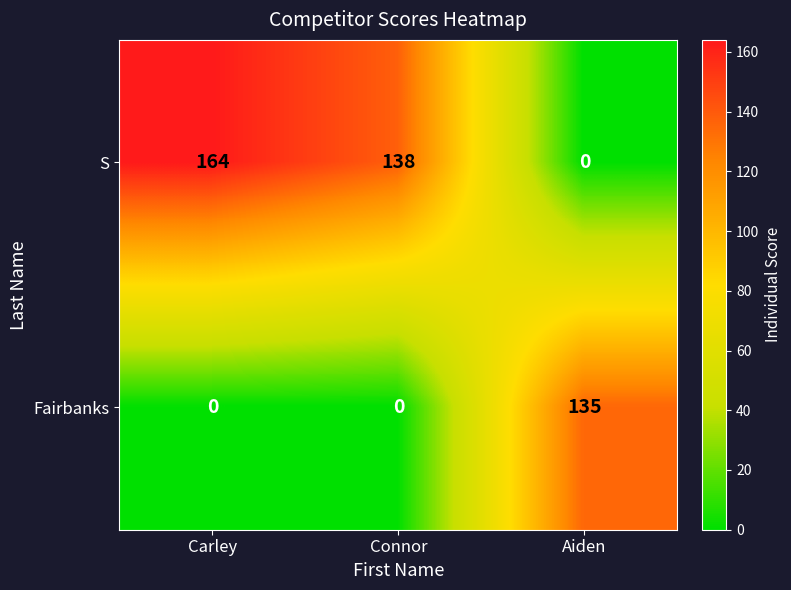

At which label does S first exceed 138?

Carley